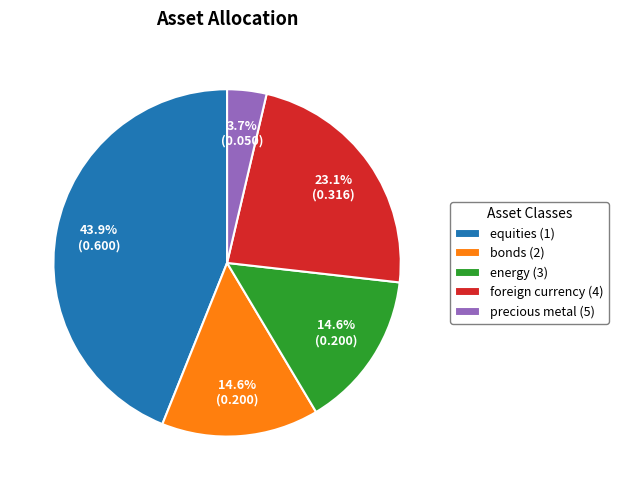

Which slice is the largest?

equities (1)